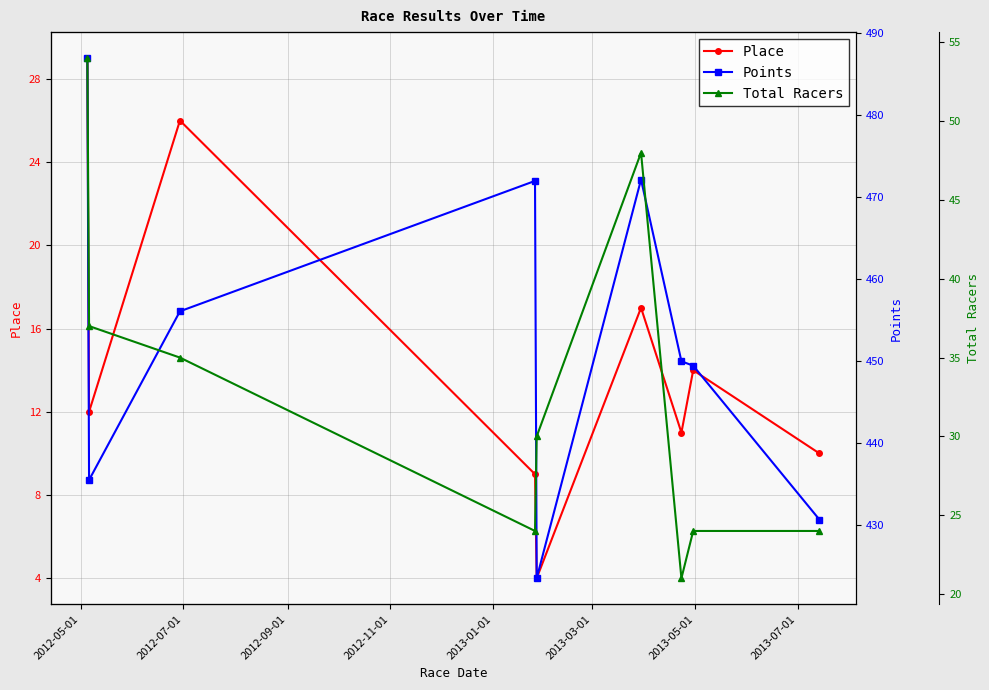

What is the value of the Place point at the 2nd from the left?

12